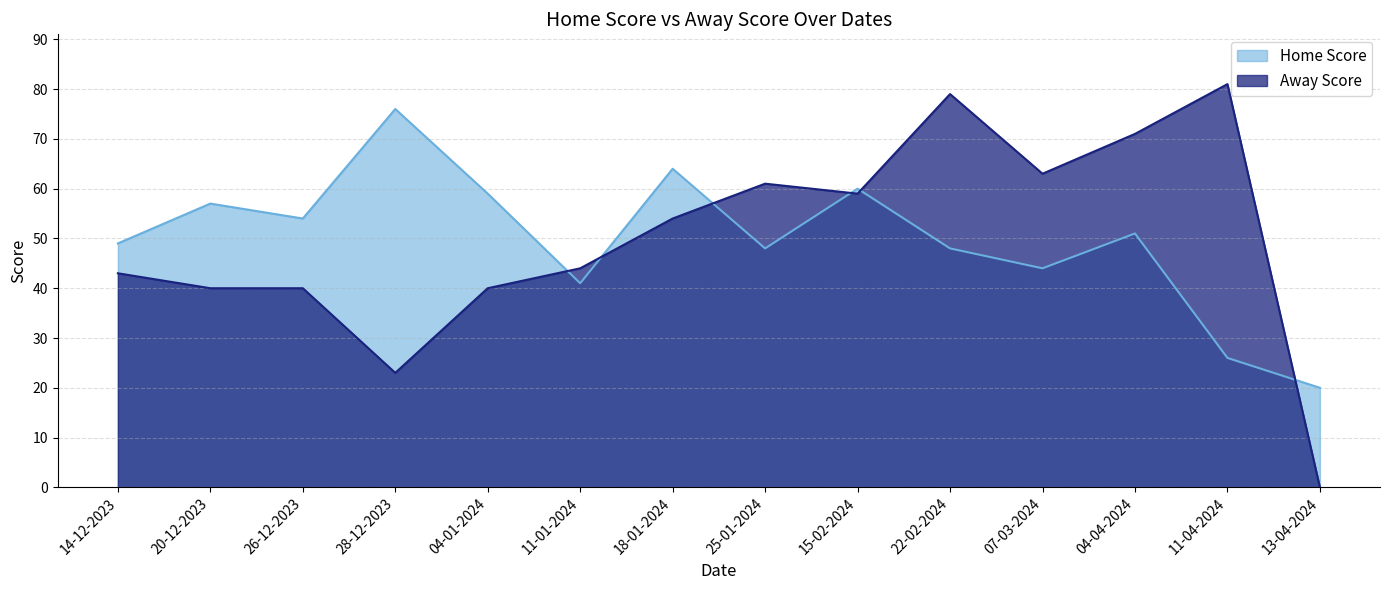

At 13-04-2024, list the series in order from largest to smallest.

Home Score, Away Score